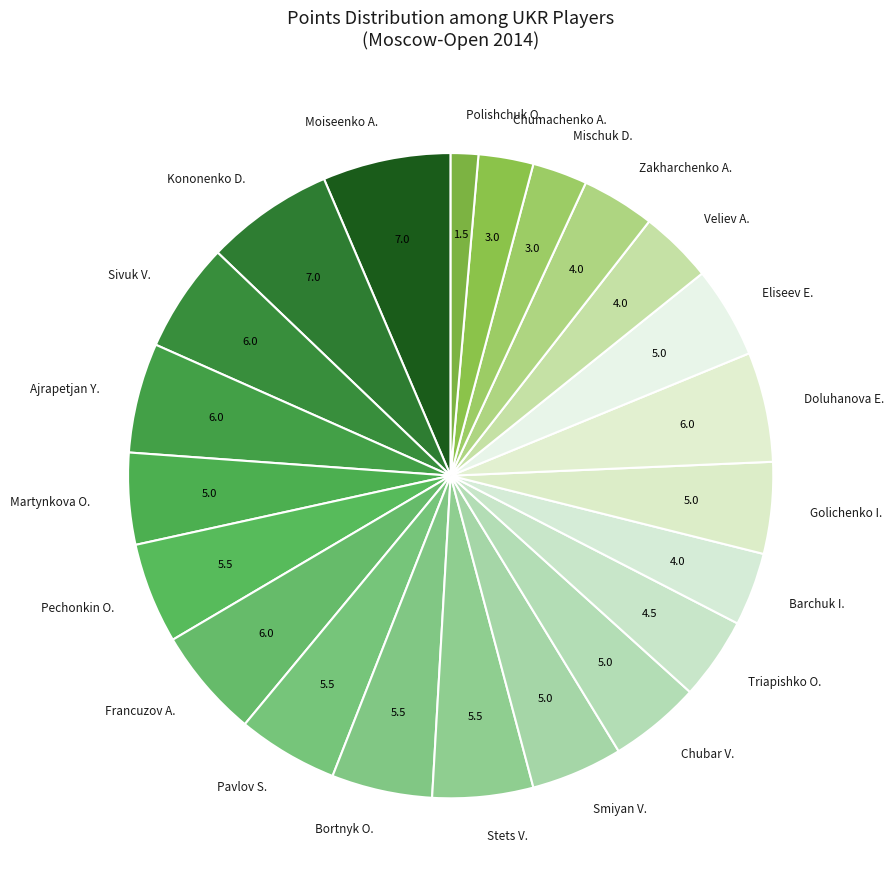

How many segments does this pie chart have?

22